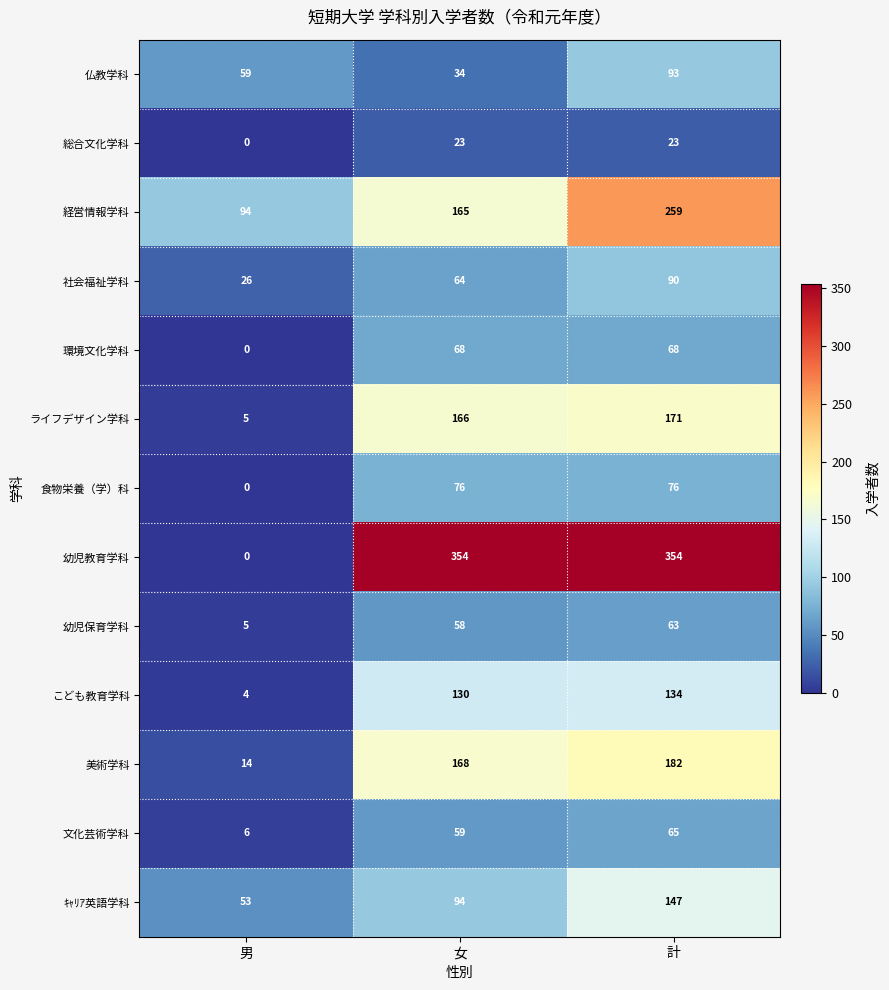

The ｷｬﾘｱ英語学科 series shows 94 at 女. True or false?

True